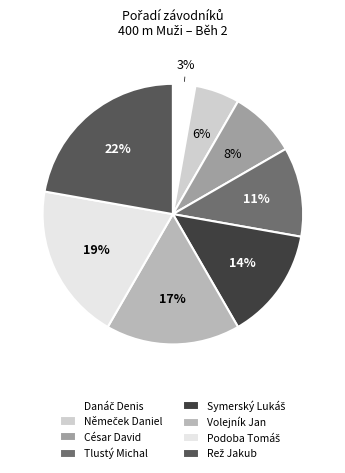

How many slices are in this pie chart?

8